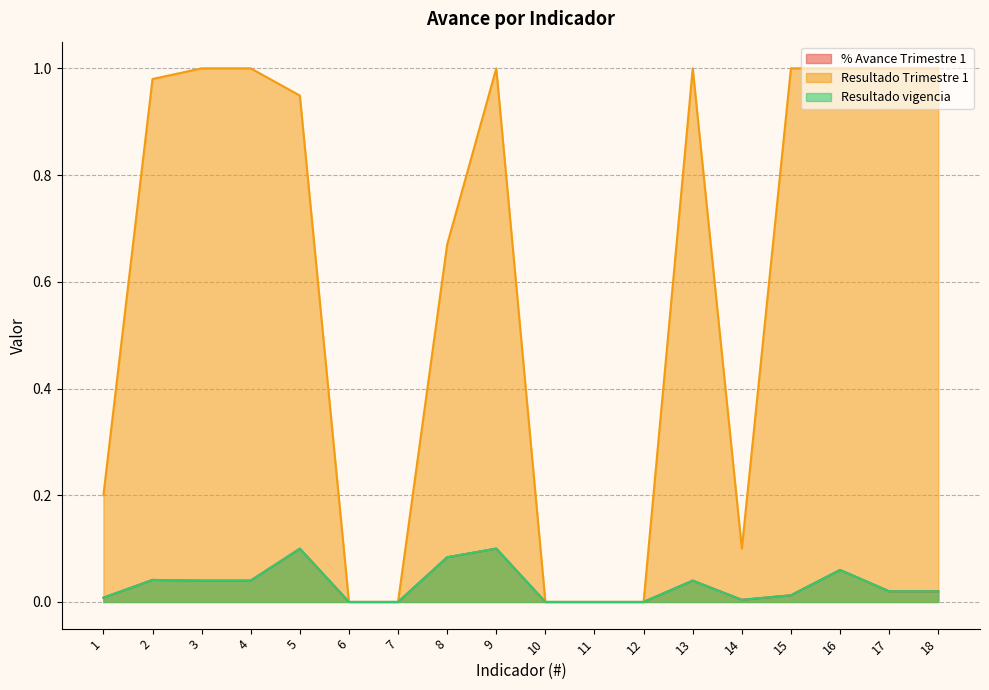

Where is the first local minimum for Resultado vigencia?

14